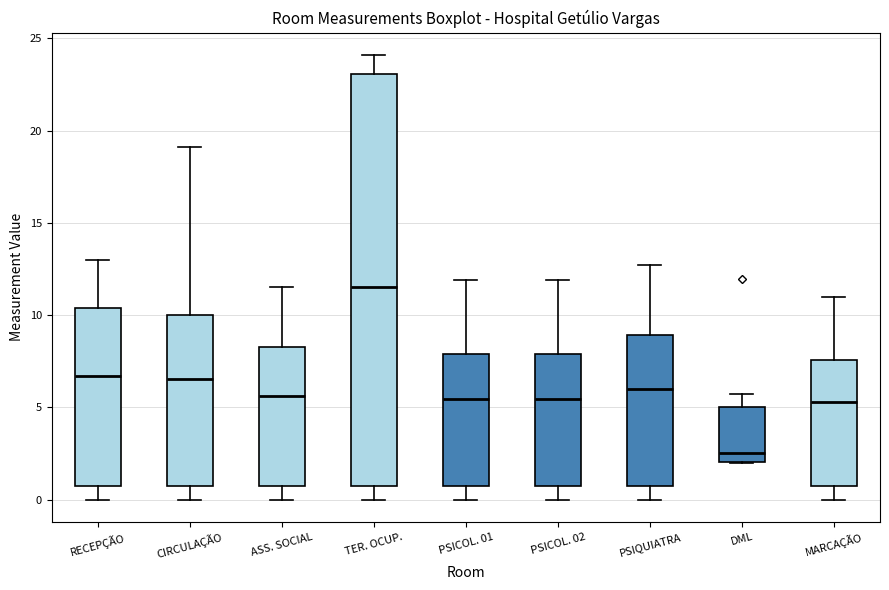

Comparing the boxes themselves (not the whiskers), which one is the tallest?

TER. OCUP.